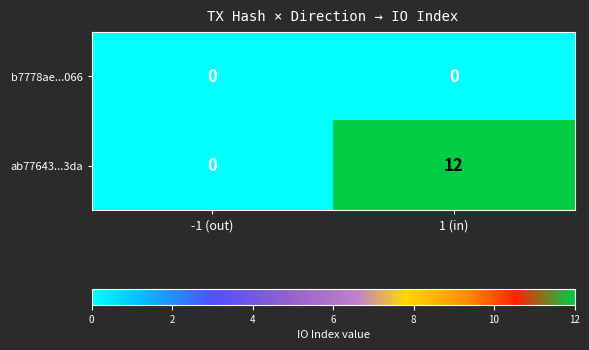

What is the total value across all series at 1 (in)?

12